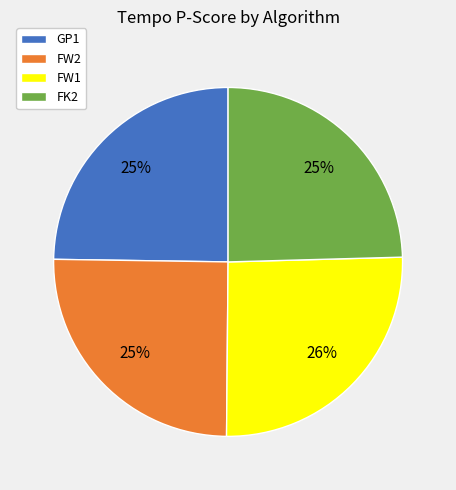

The FW1 slice represents 32% of the pie. True or false?

False